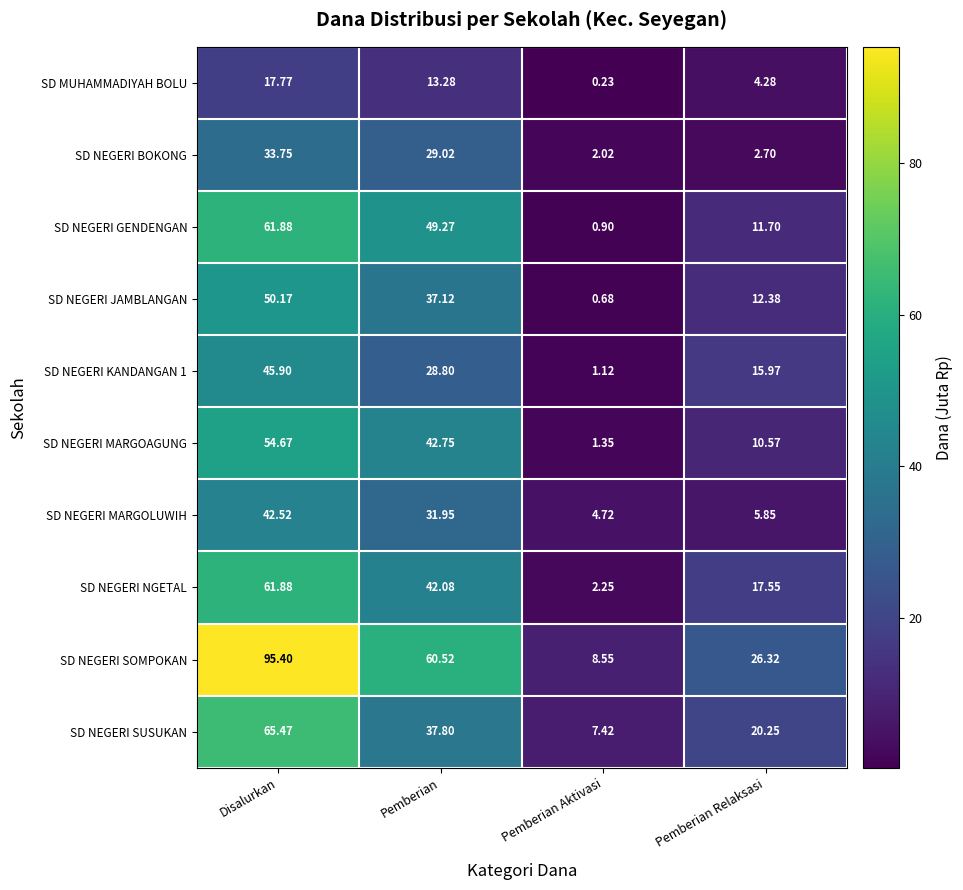

Rank the series at Pemberian Relaksasi from lowest to highest value.

SD NEGERI BOKONG, SD MUHAMMADIYAH BOLU, SD NEGERI MARGOLUWIH, SD NEGERI MARGOAGUNG, SD NEGERI GENDENGAN, SD NEGERI JAMBLANGAN, SD NEGERI KANDANGAN 1, SD NEGERI NGETAL, SD NEGERI SUSUKAN, SD NEGERI SOMPOKAN